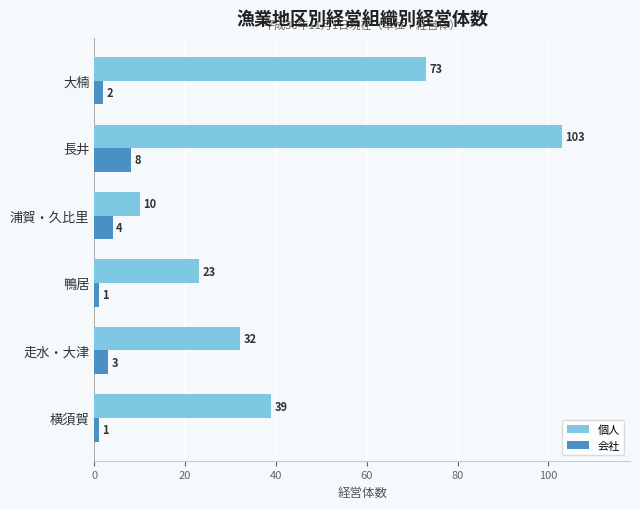

How many distinct data groups are displayed?

2